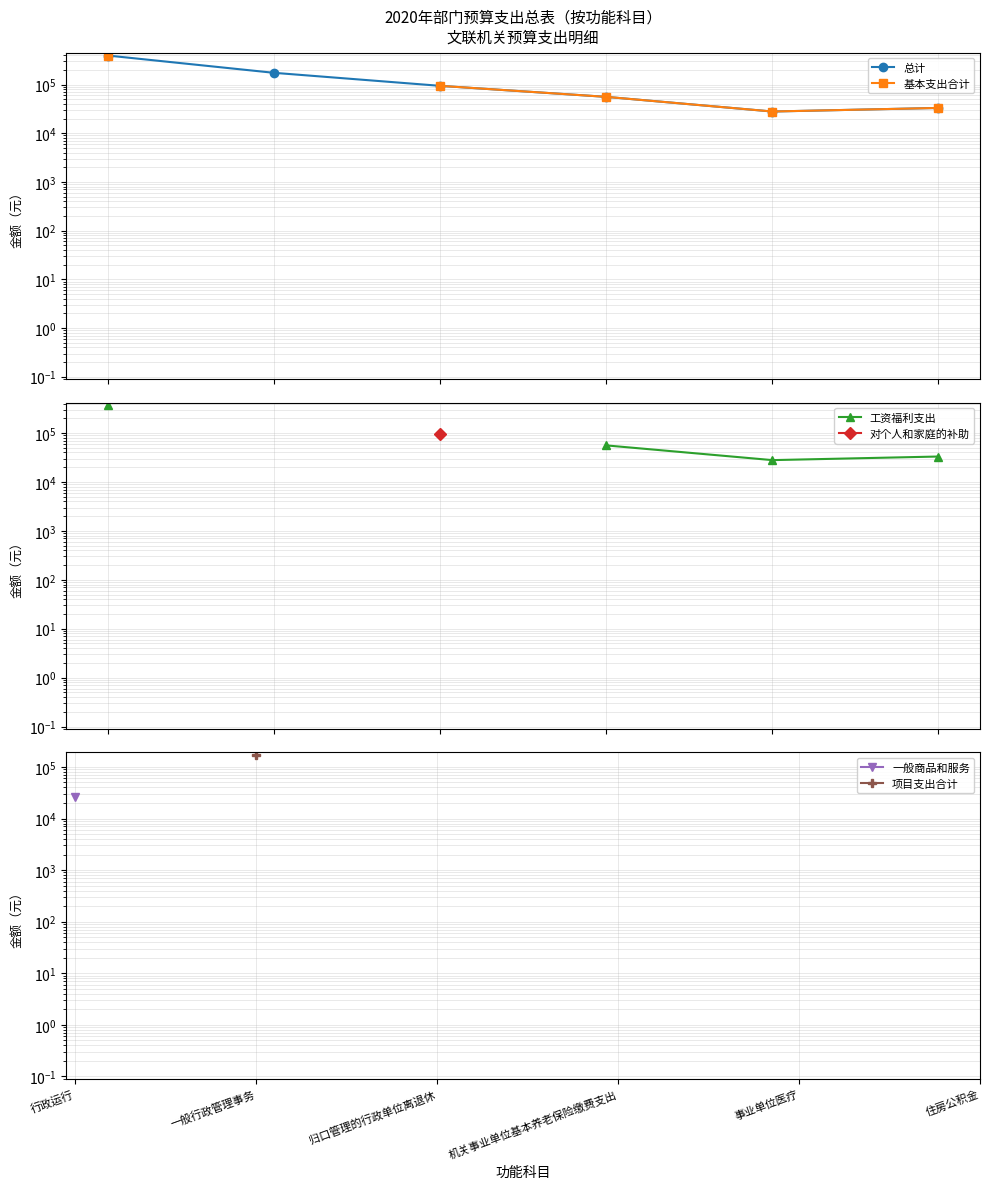

What position from the right is 机关事业单位基本养老保险缴费支出?

3